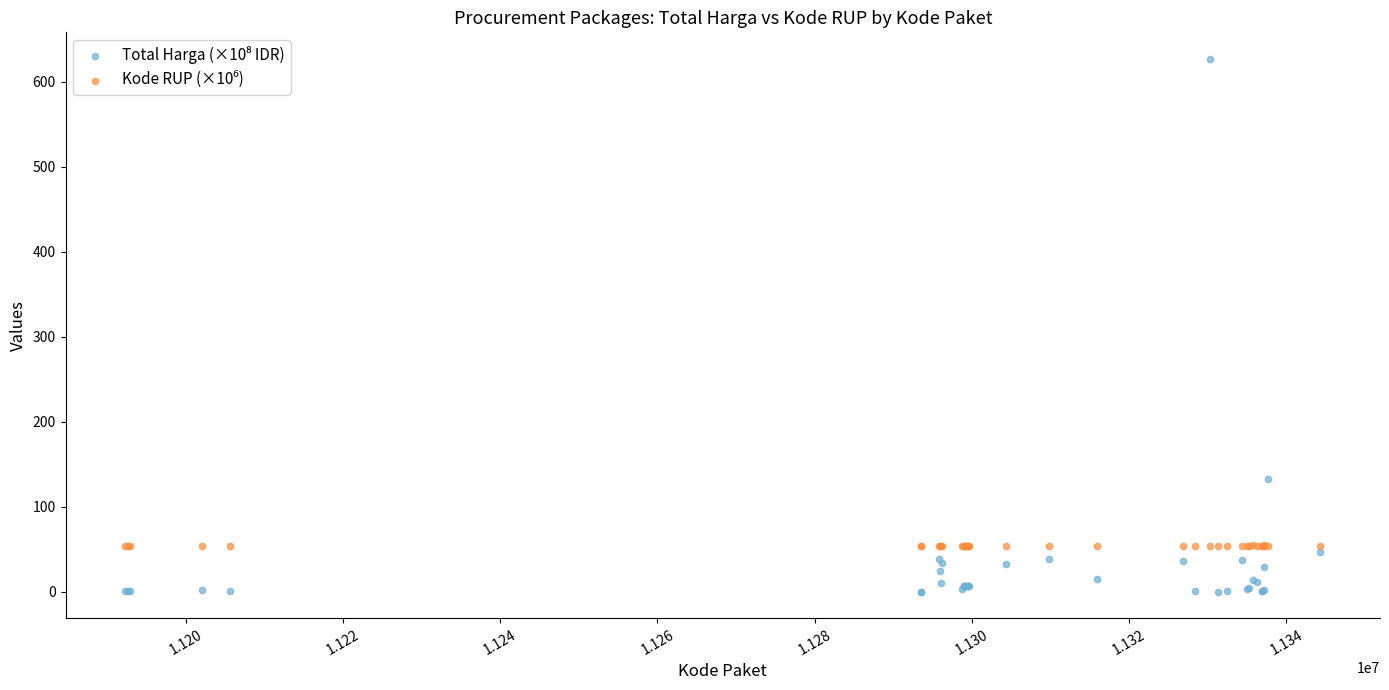

What is the X range (max minus min) for the scatter plot?

151991.0